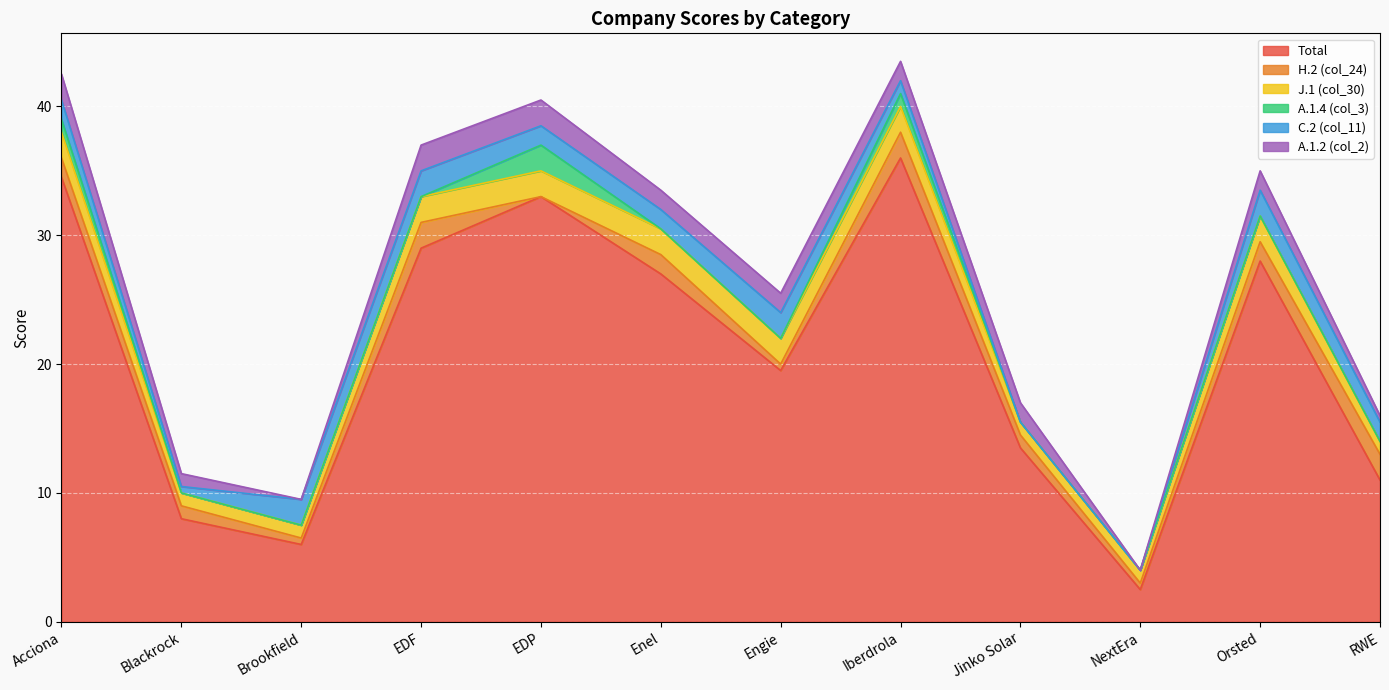

Is it true that Total equals 54.5 at EDP?

False